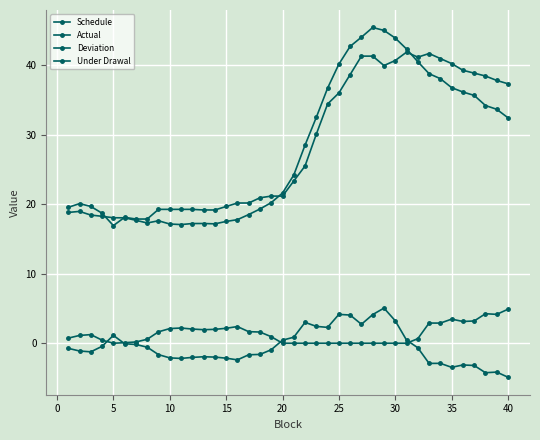

Which series has the largest total across all categories?

Schedule